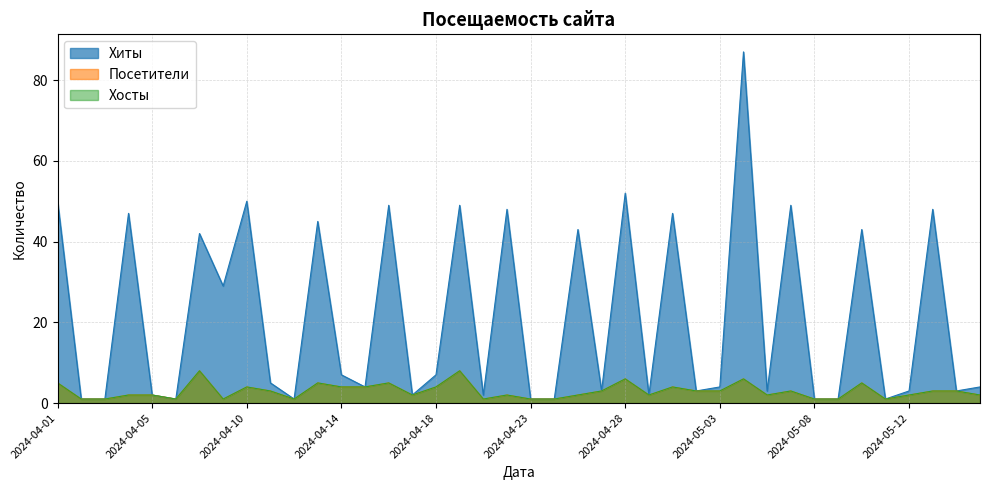

Which series has the largest range (max minus min)?

Хиты